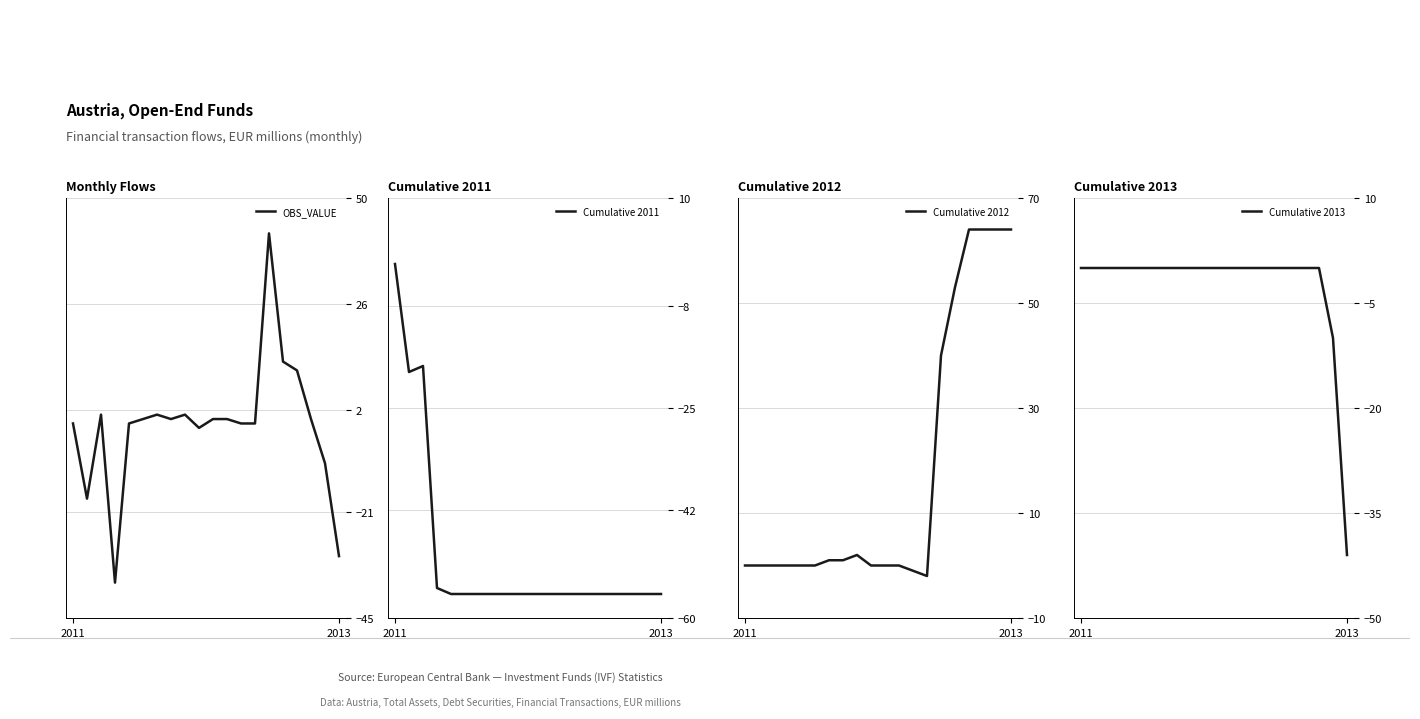

How many series are shown in this chart?

4